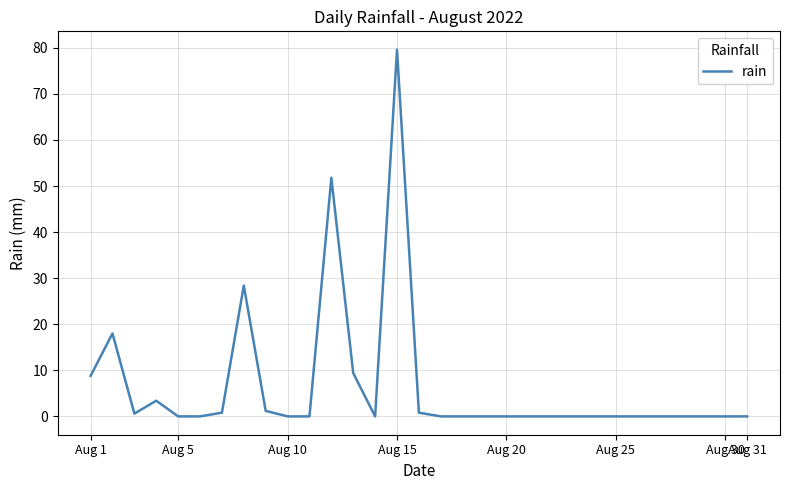

What is the difference between the maximum and minimum values?

79.6